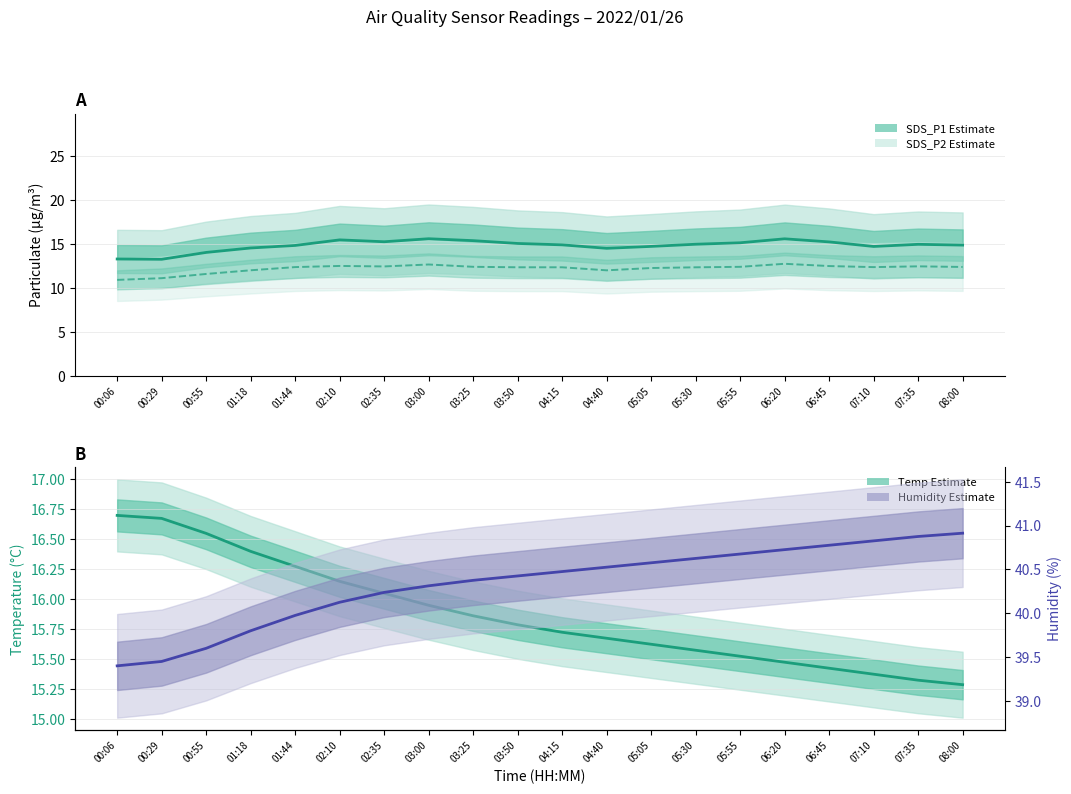

What is the approximate value of Temp estimate at 05:55?

15.5